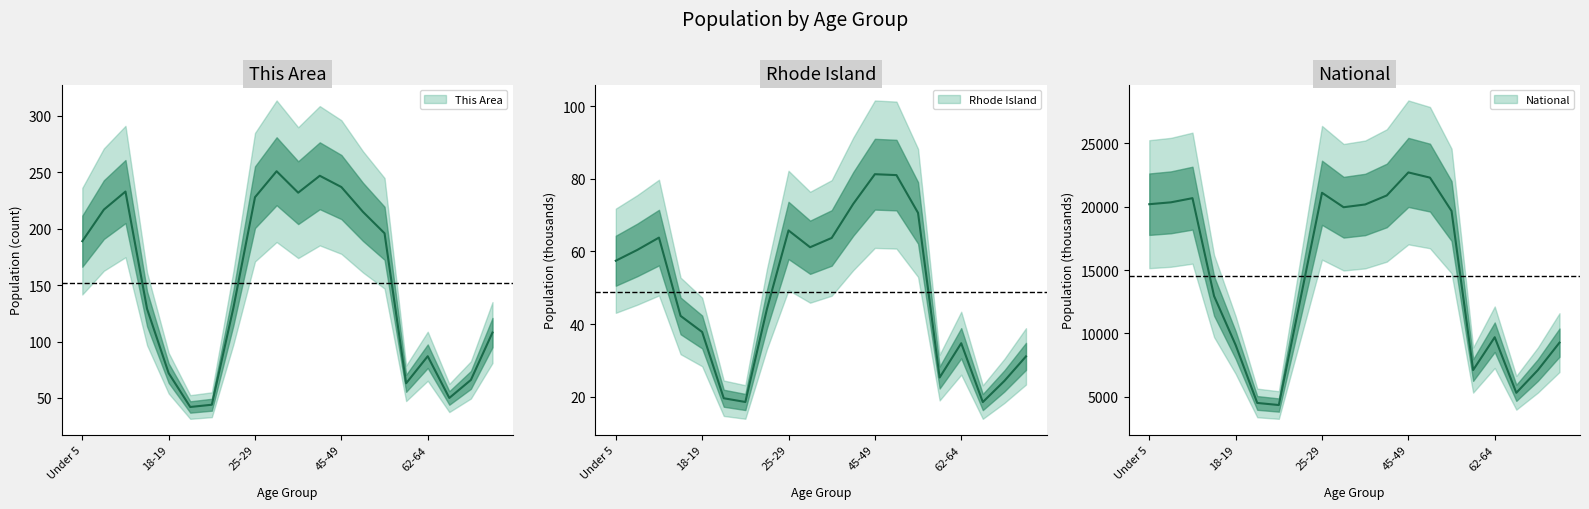

List the series in order of their peak value, highest first.

National, This Area, Rhode Island